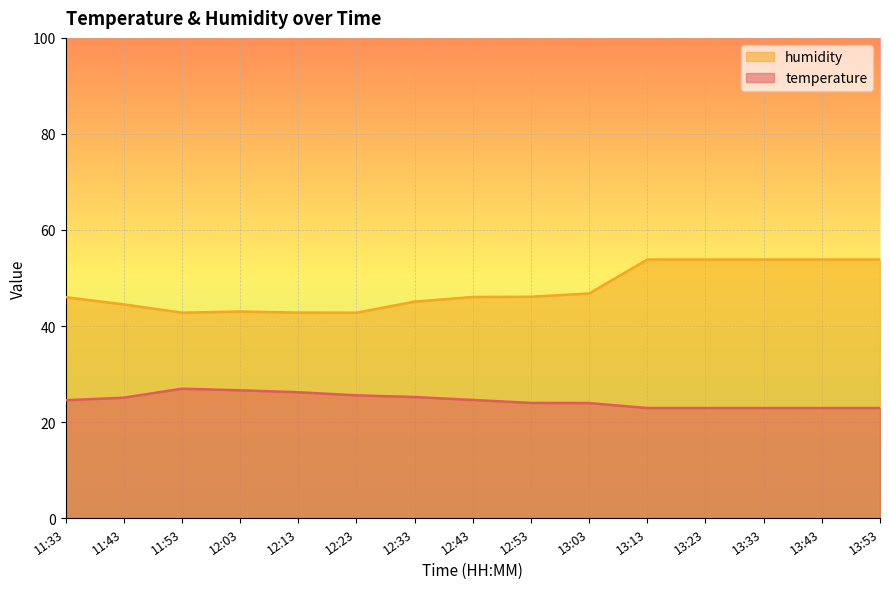

At which label does temperature reach its minimum?

13:13